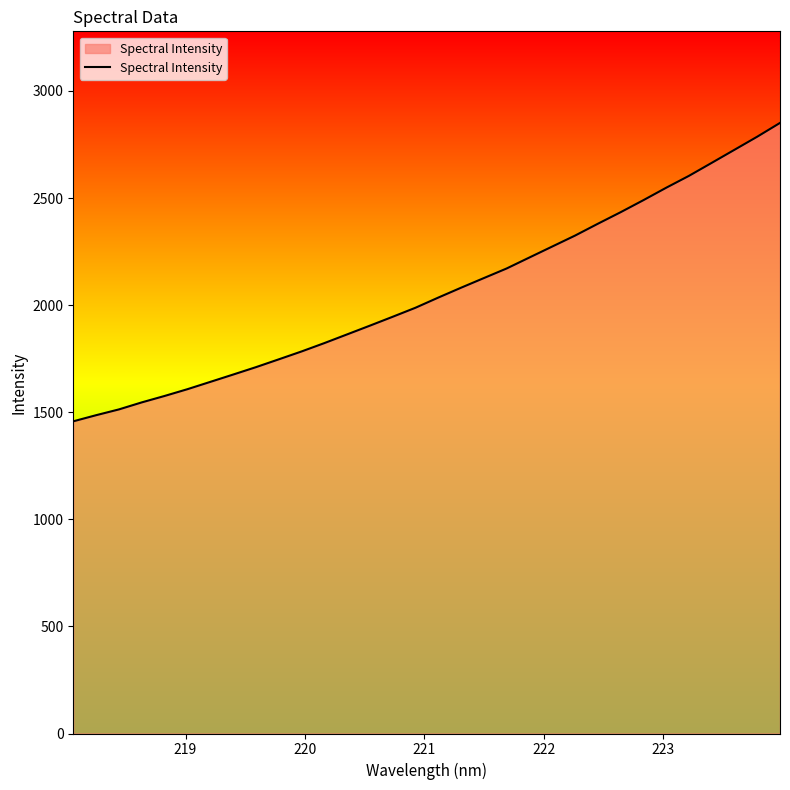

What is the minimum value shown in the chart?

1457.7